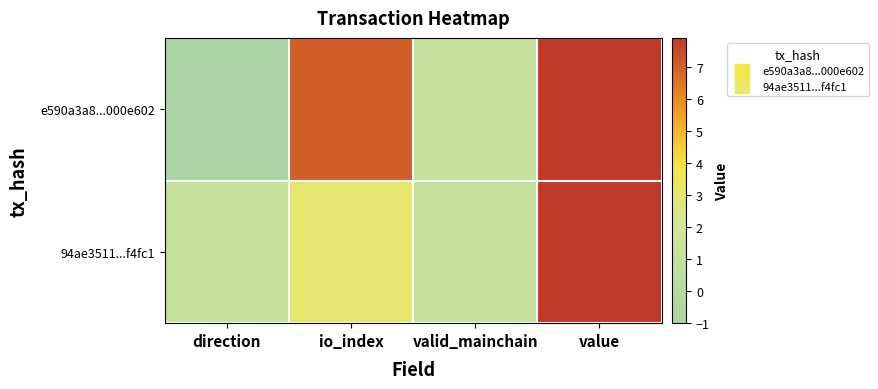

Which series has the widest spread of values?

e590a3a8...000e602